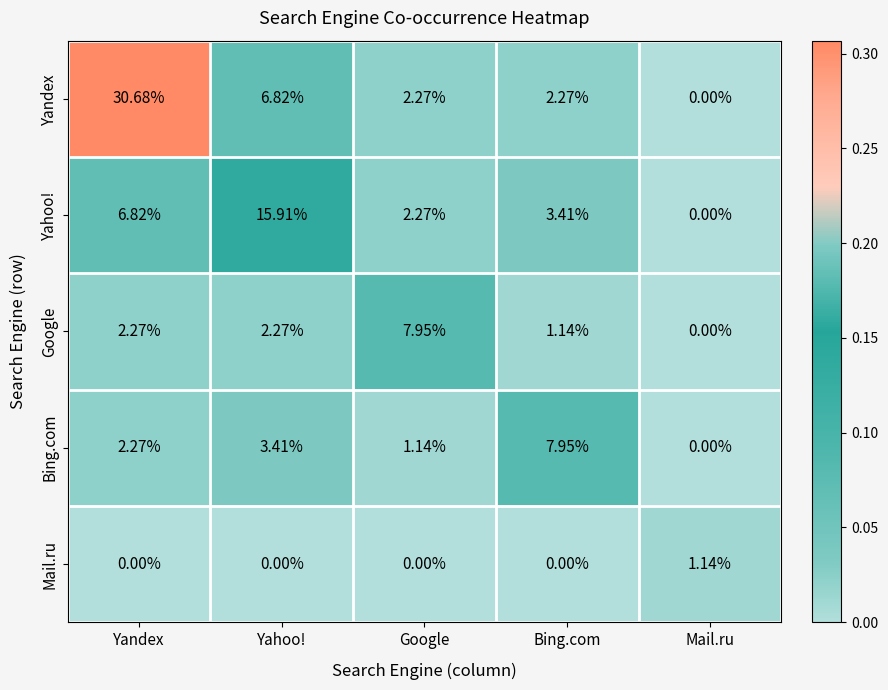

Which label corresponds to the largest value in the chart?

Yandex